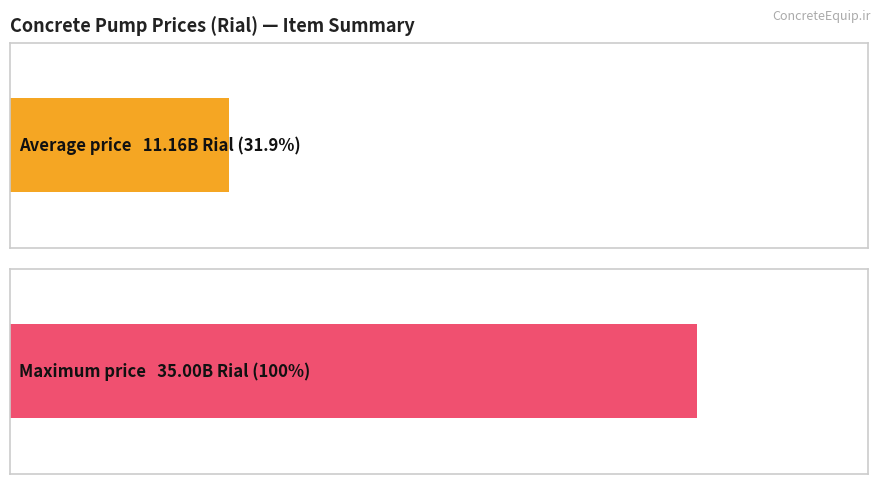

The value at 10 is 28.8. True or false?

False